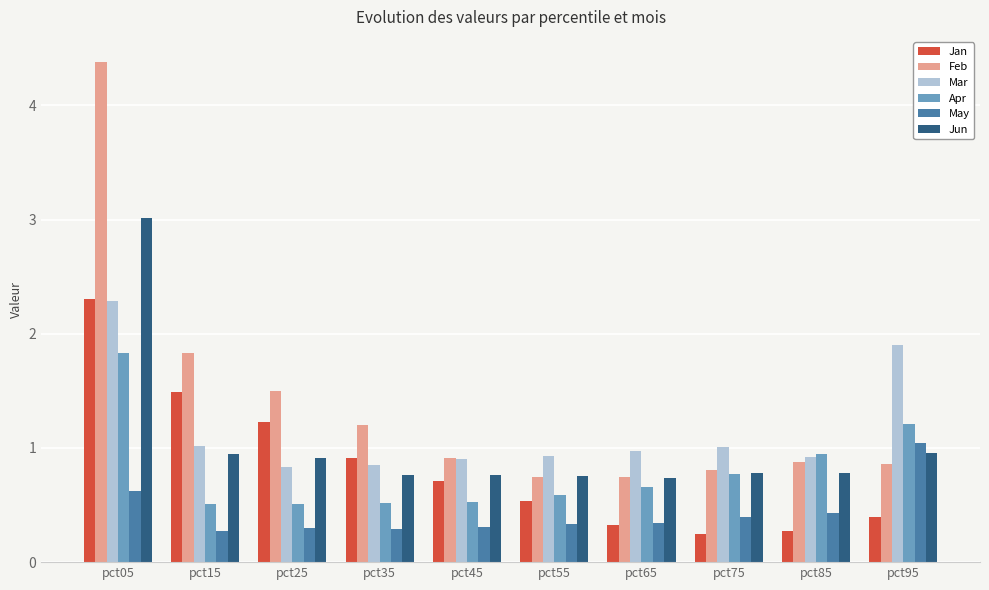

At which category is the sum across all series the highest?

pct05